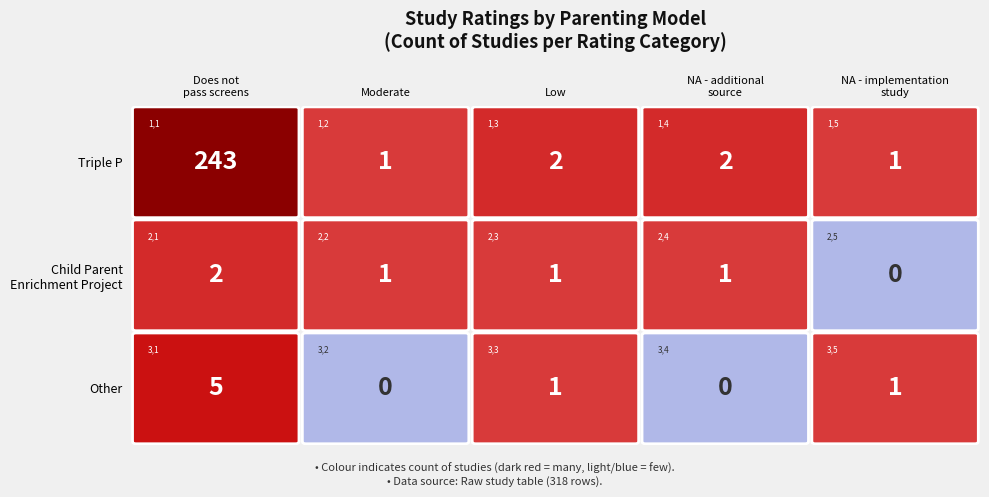

Between Other and Child Parent Enrichment Project (CPEP), which is larger?

Other